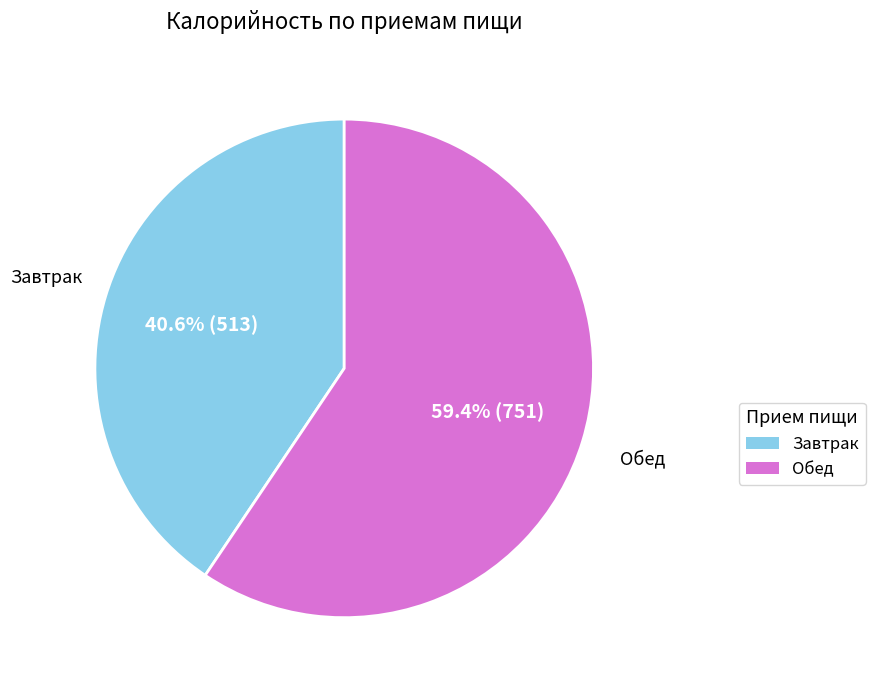

Count the number of slices in the pie.

2